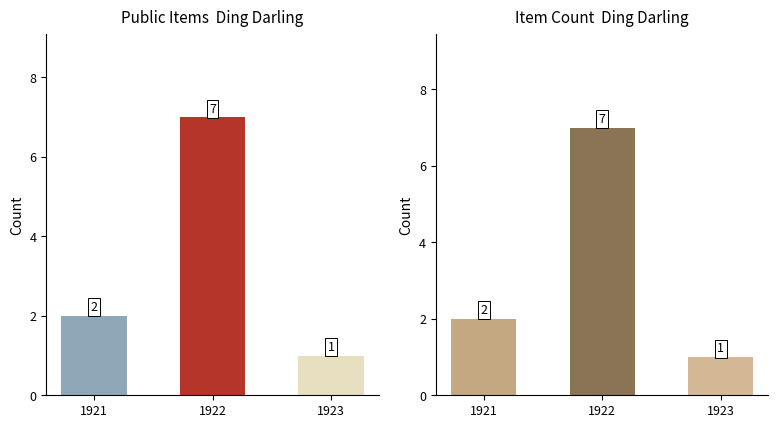

Is the value of public at 1921 greater than the value of featured at 1922?

Yes